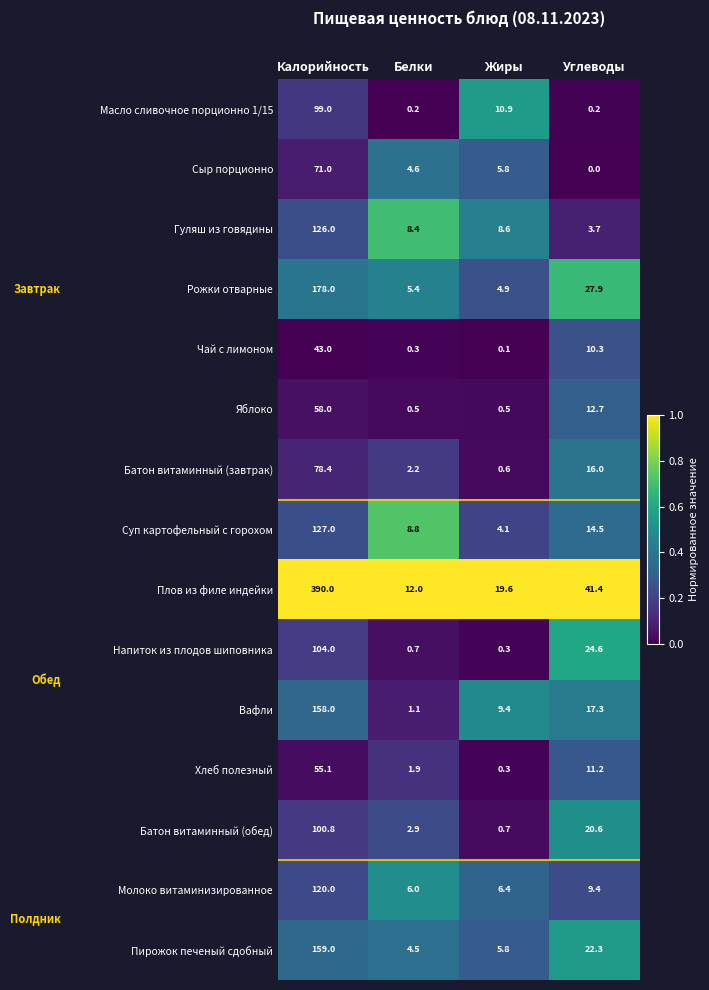

What is the total value across all series at Углеводы?

232.1